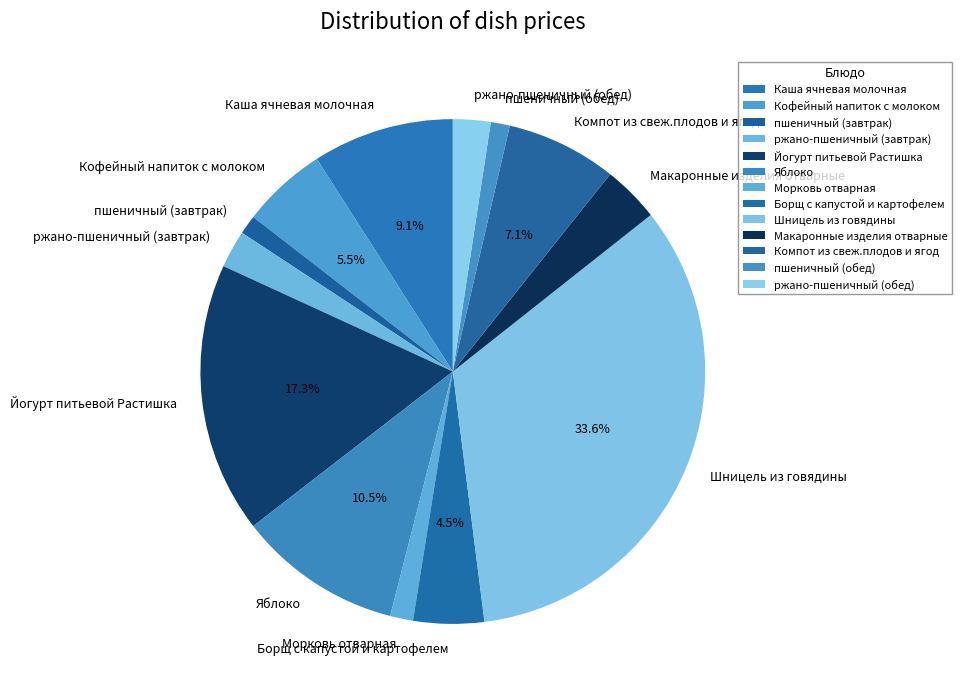

Which category has the biggest portion of the pie?

Шницель из говядины